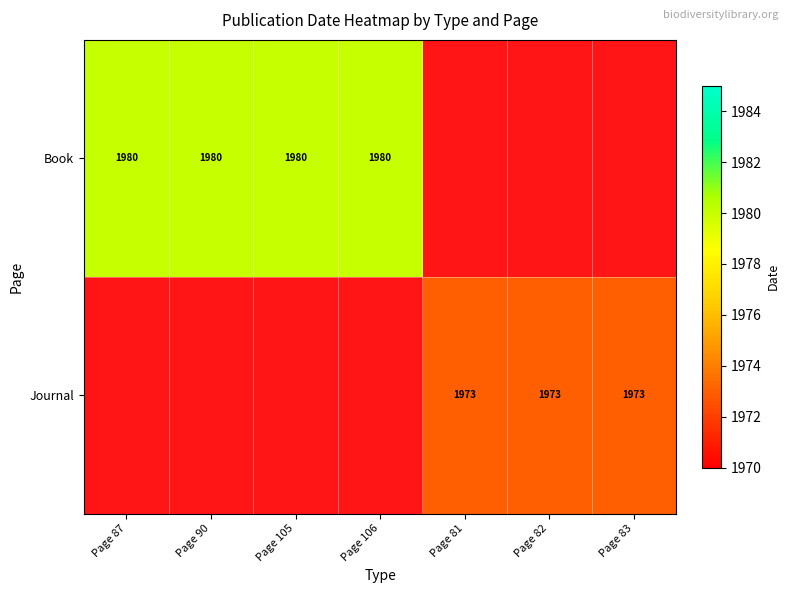

What is the difference between the highest and lowest values at Page 105?

1980